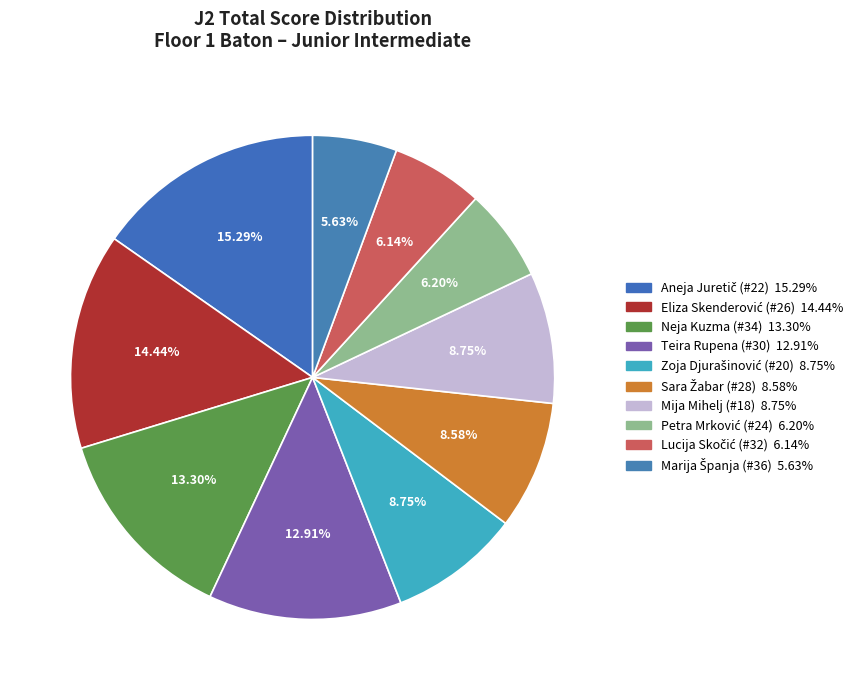

Is it true that Petra Mrković (#24) is 6% of the pie?

True